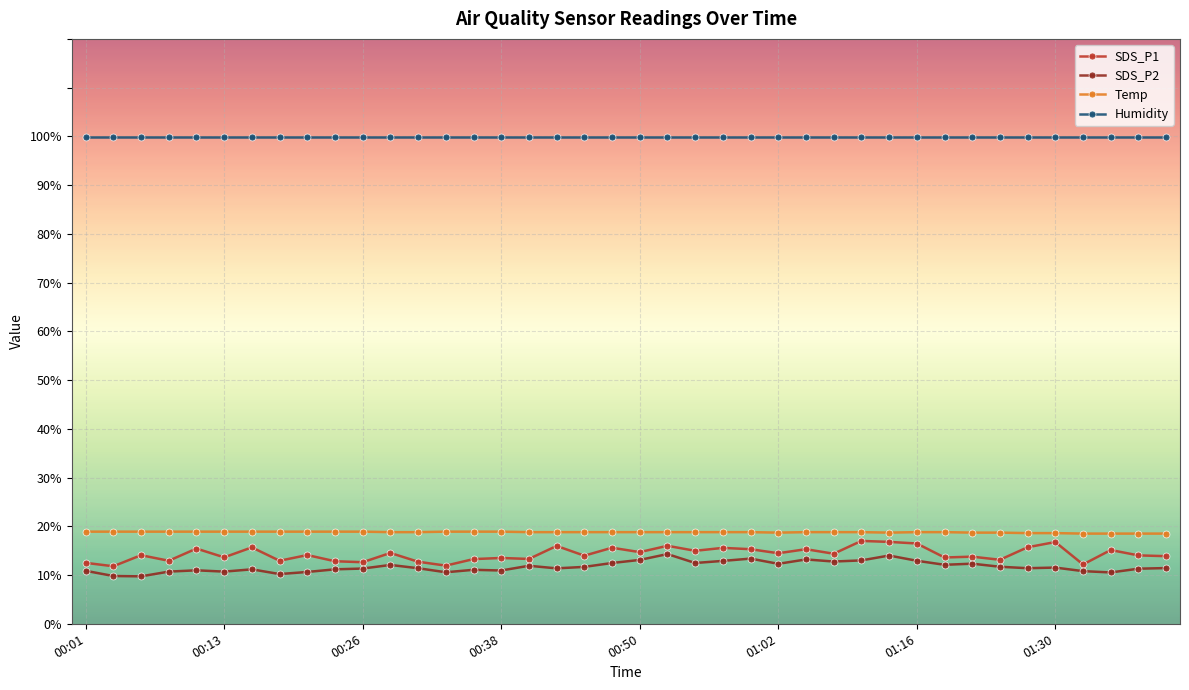

At how many categories does at least one series exceed 95?

40